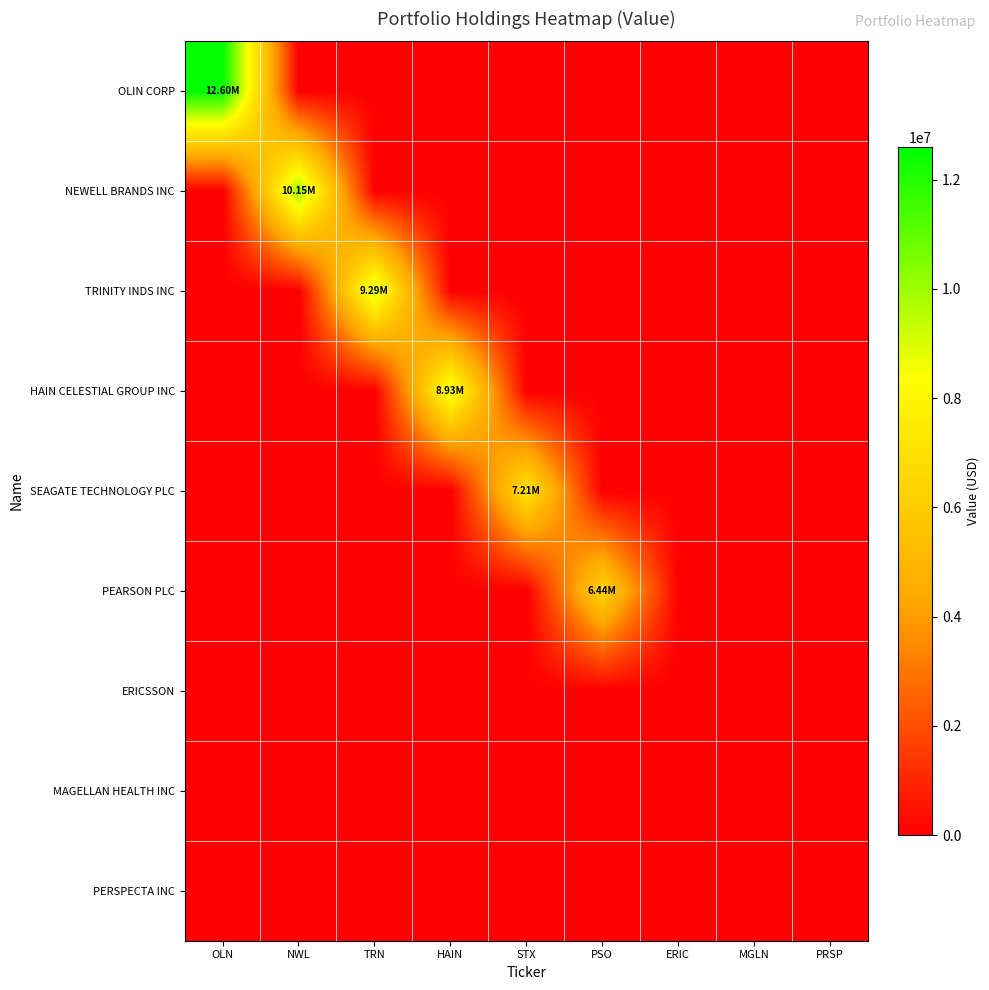

Between NWL and TRN, which series saw the biggest shift?

NEWELL BRANDS INC